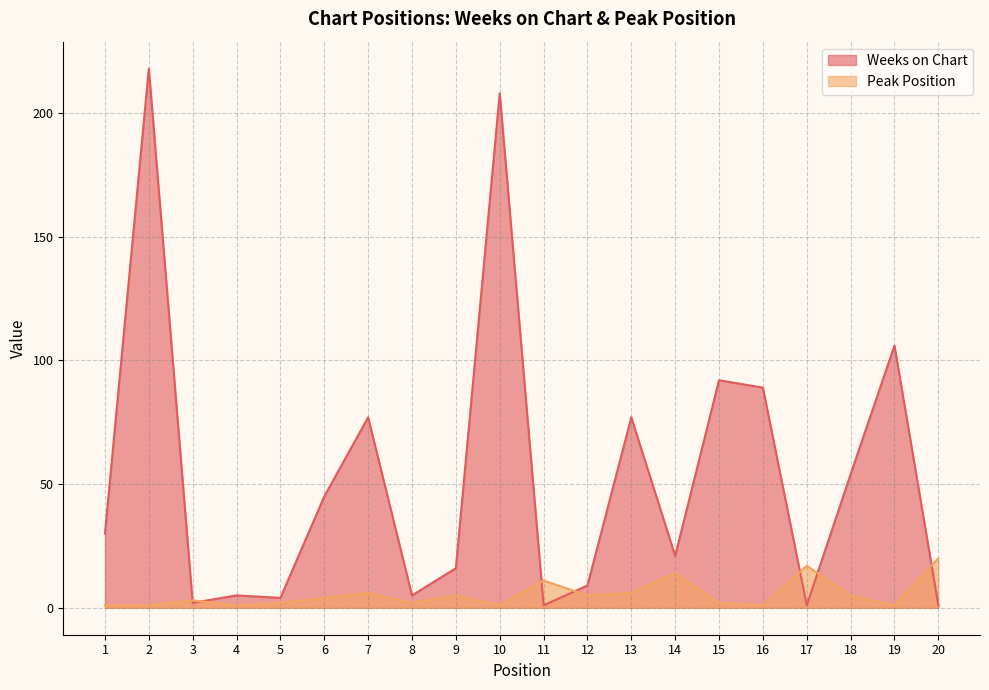

Reading left to right, extract all data points from this chart.

Weeks on Chart: 30	218	2	5	4	45	77	5	16	208	1	9	77	21	92	89	1	54	106	1
Peak Position: 1	1	3	1	2	4	6	2	5	1	11	5	6	14	2	1	17	5	1	20